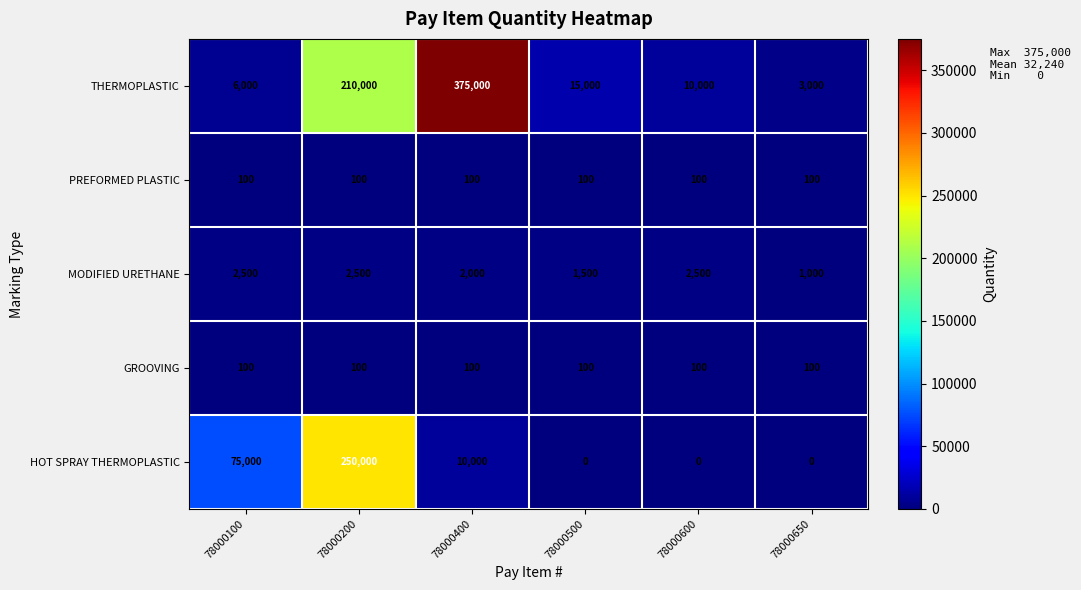

At which label is THERMOPLASTIC closest to 189000?

78000200